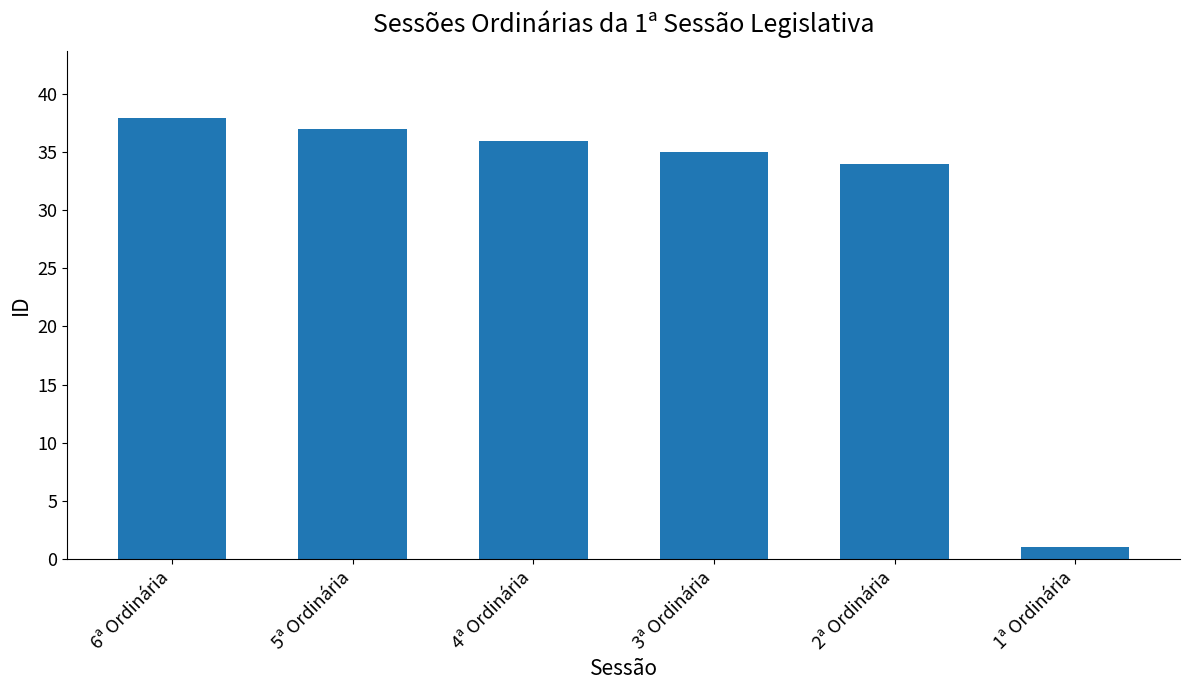

What is the sum of the values at 2ª Ordinária and 5ª Ordinária?

71